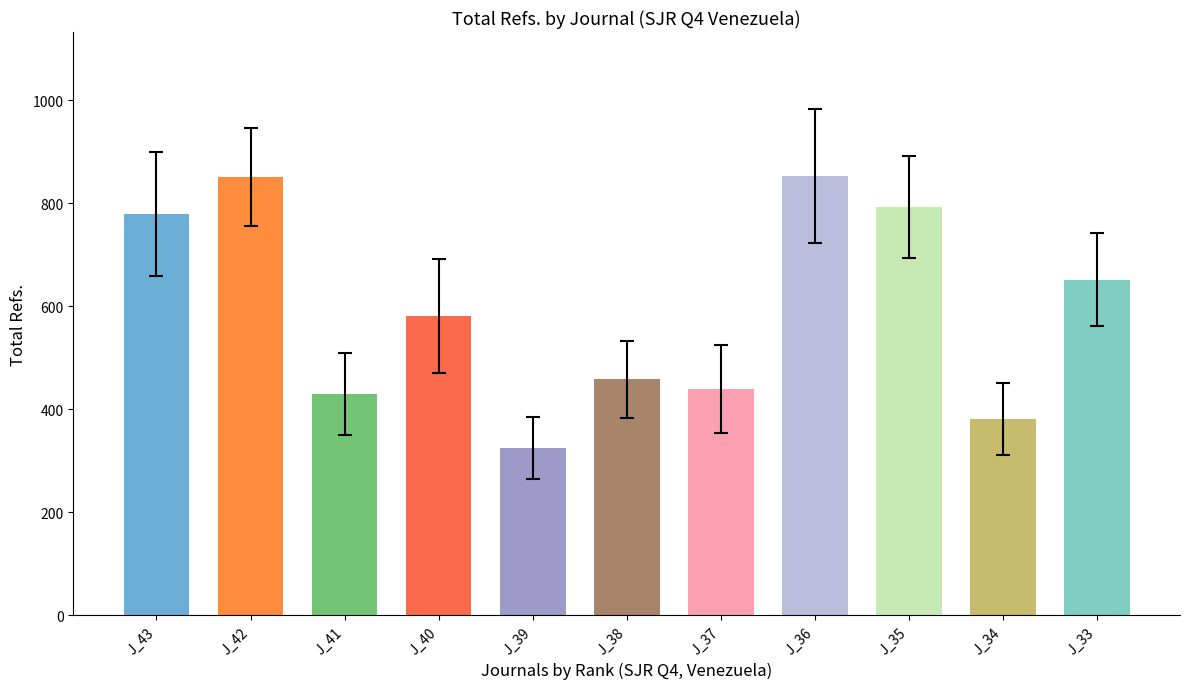

What is the sum of the errors values at Rank 33 and Rank 41?

170